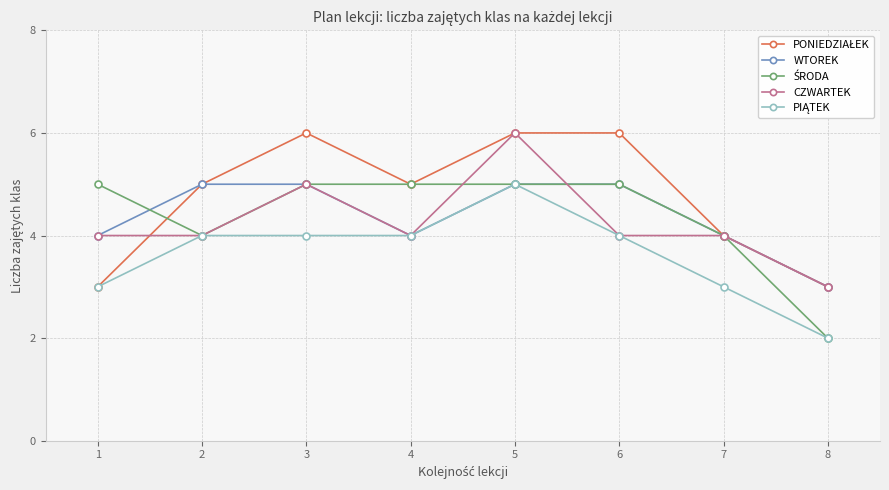

What is the greatest value displayed?

6